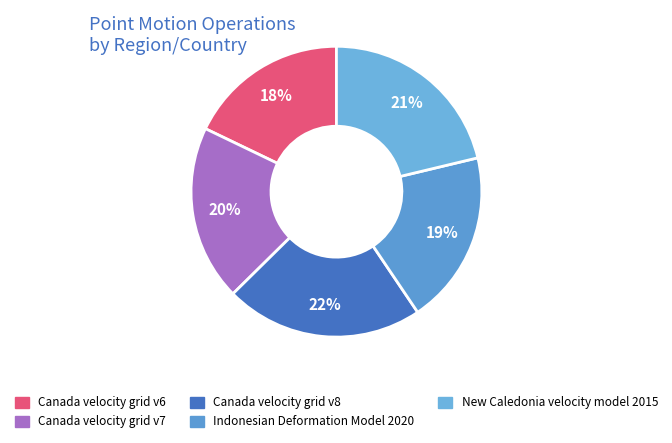

To the nearest percent, what is the average slice percentage?

20%